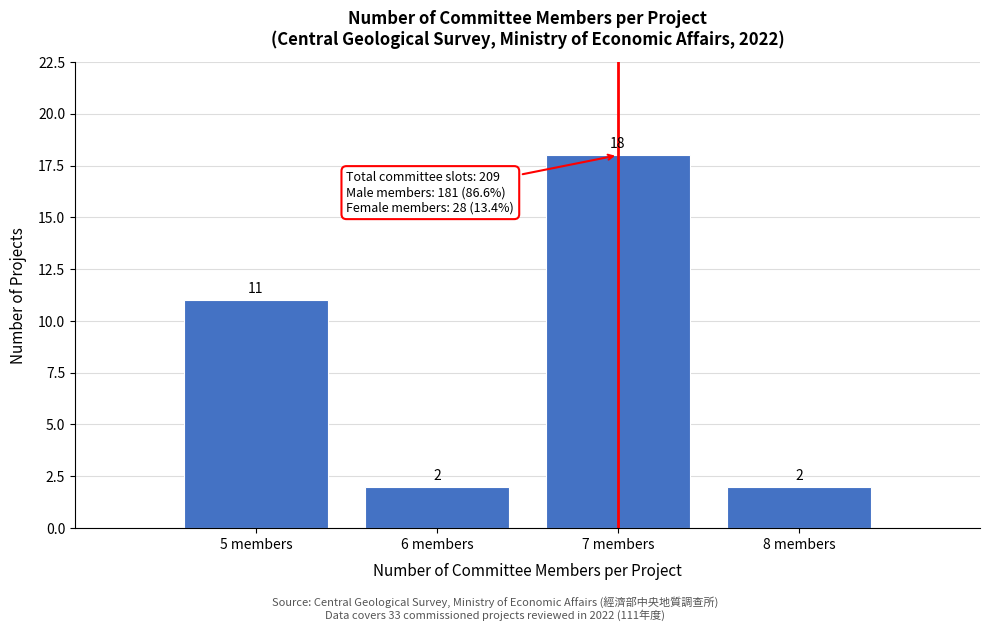

Reading left to right, what are all the values shown in this chart?

5 members=11	6 members=2	7 members=18	8 members=2